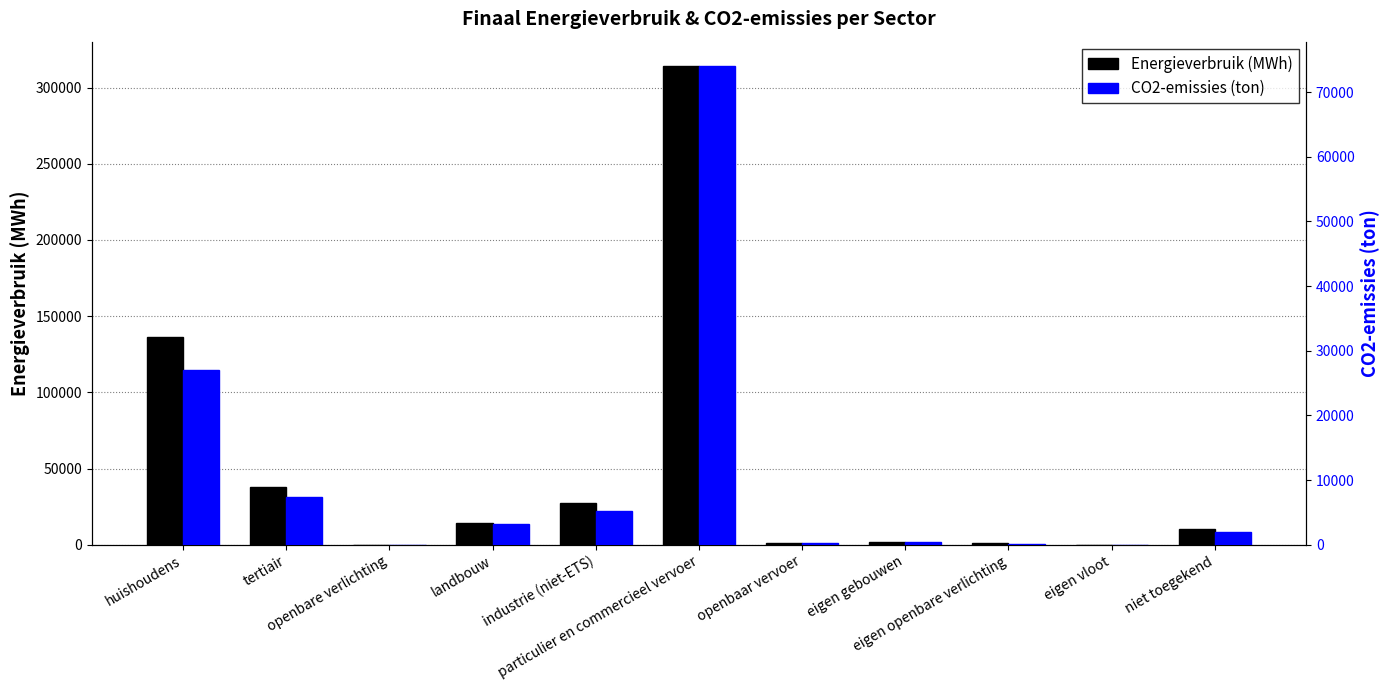

What position from the right is industrie (niet-ETS)?

7